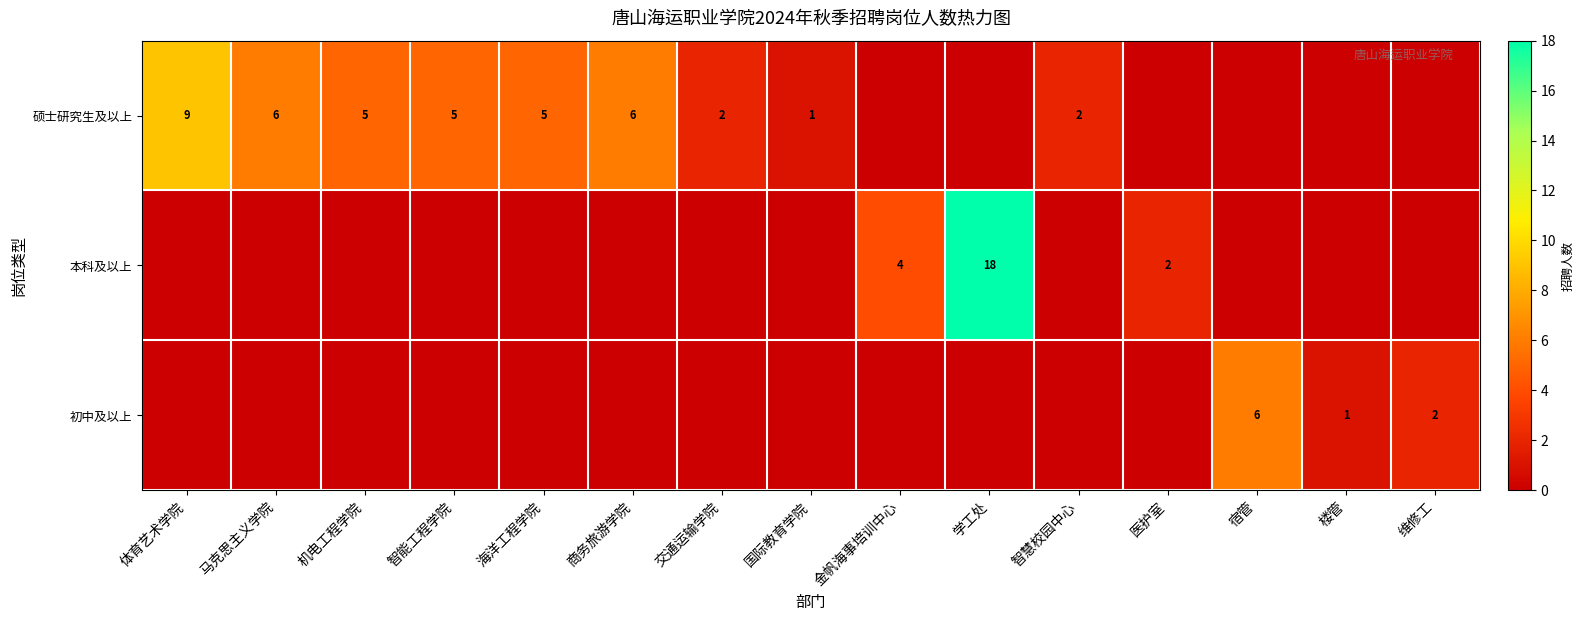

What is the sum of the 硕士研究生及以上 values at 国际教育学院 and 机电工程学院?

6